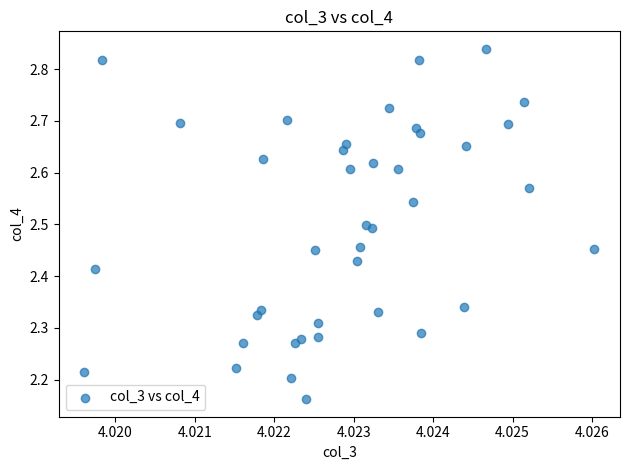

What is the range of Y values (max minus min)?

0.7